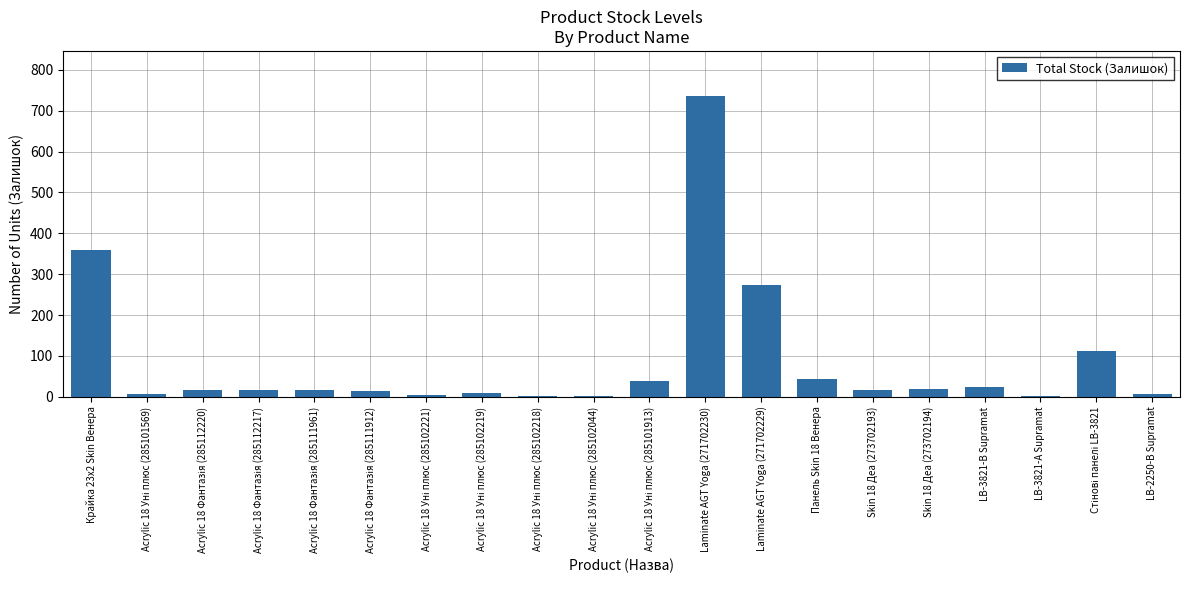

How many series are shown in this chart?

1